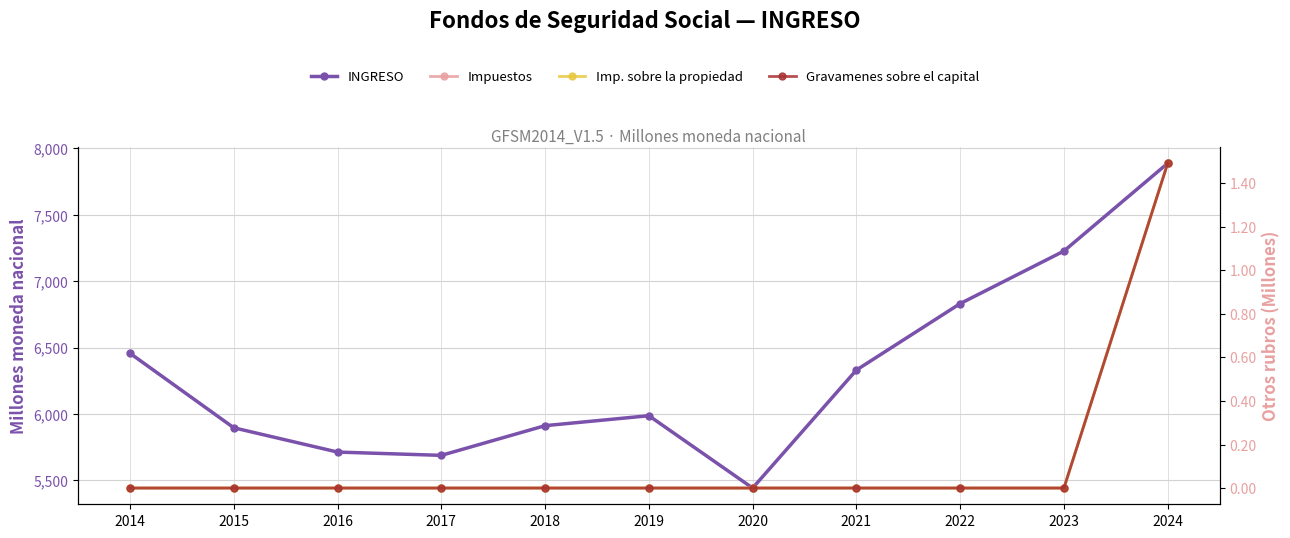

What is the value of the Gravamenes sobre el capital point at the 11th from the left?

1.5